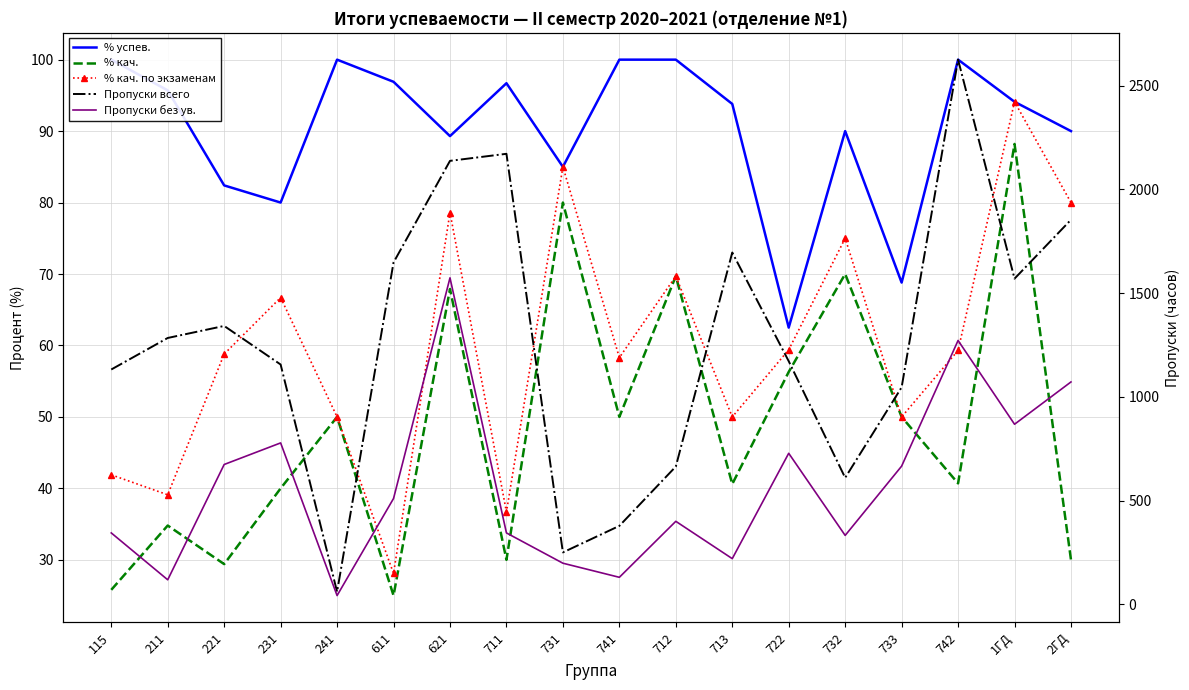

What is the difference between the second highest and second lowest values in the Пропуски всего series?

1922.0